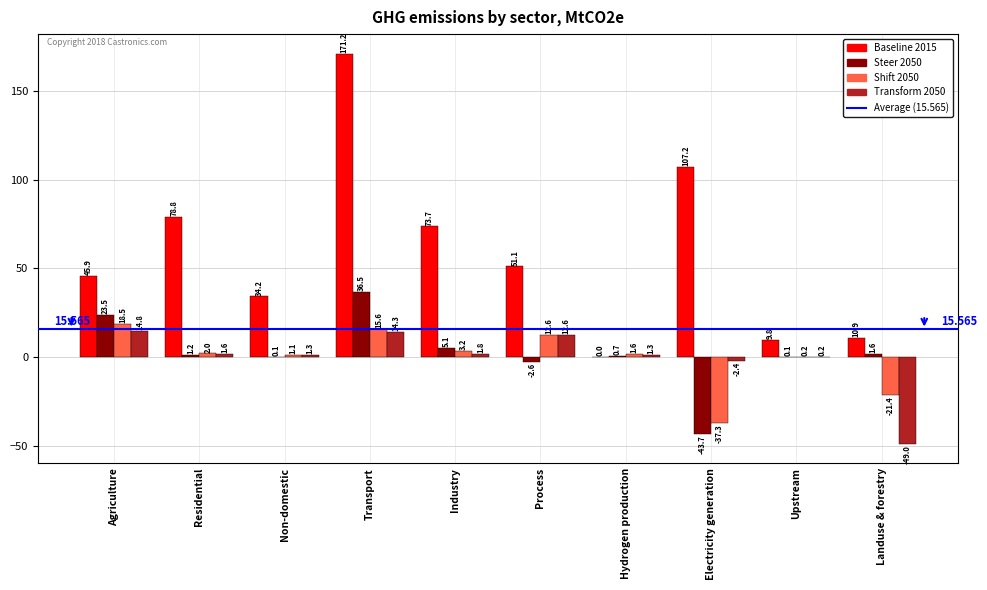

How many data points does each series have?

10